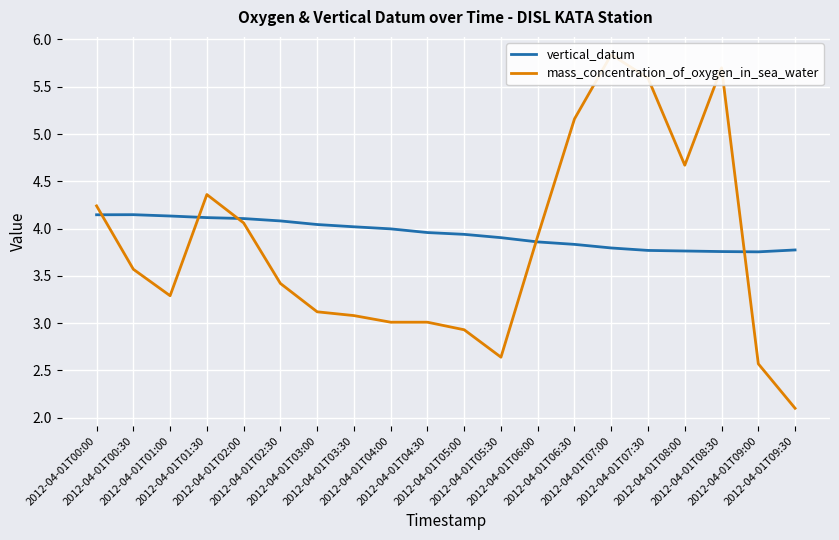

Is it true that vertical_datum equals 5.0 at 2012-04-01T07:00?

False